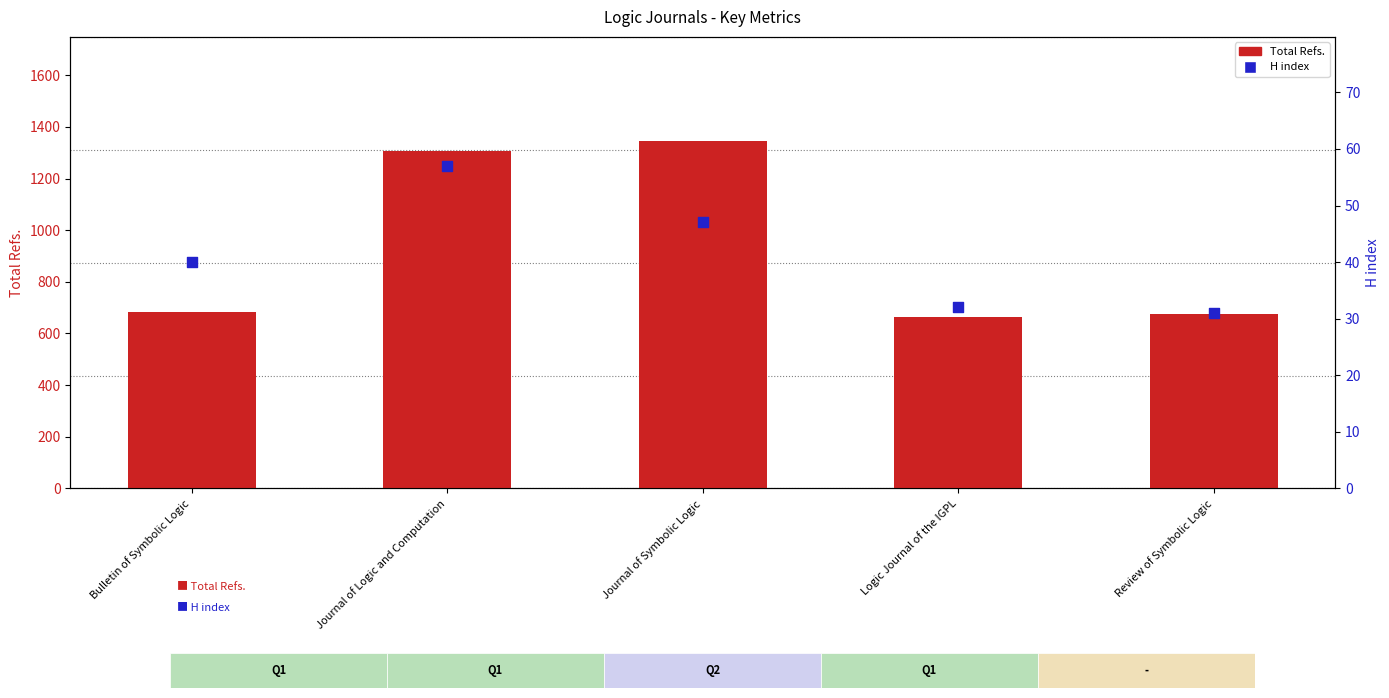

Which series reaches the minimum Y coordinate?

H index